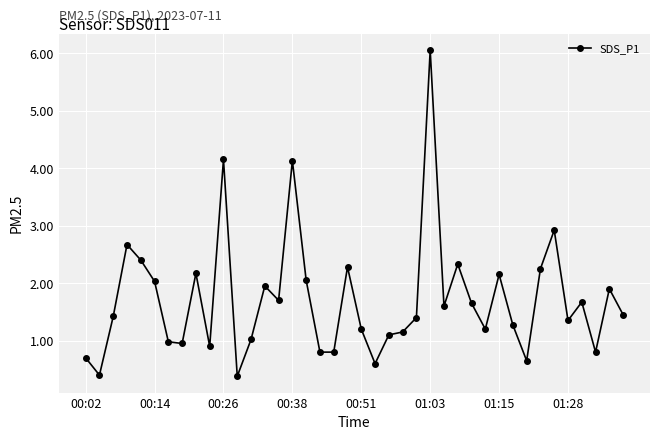

What is the smallest value displayed?

0.4